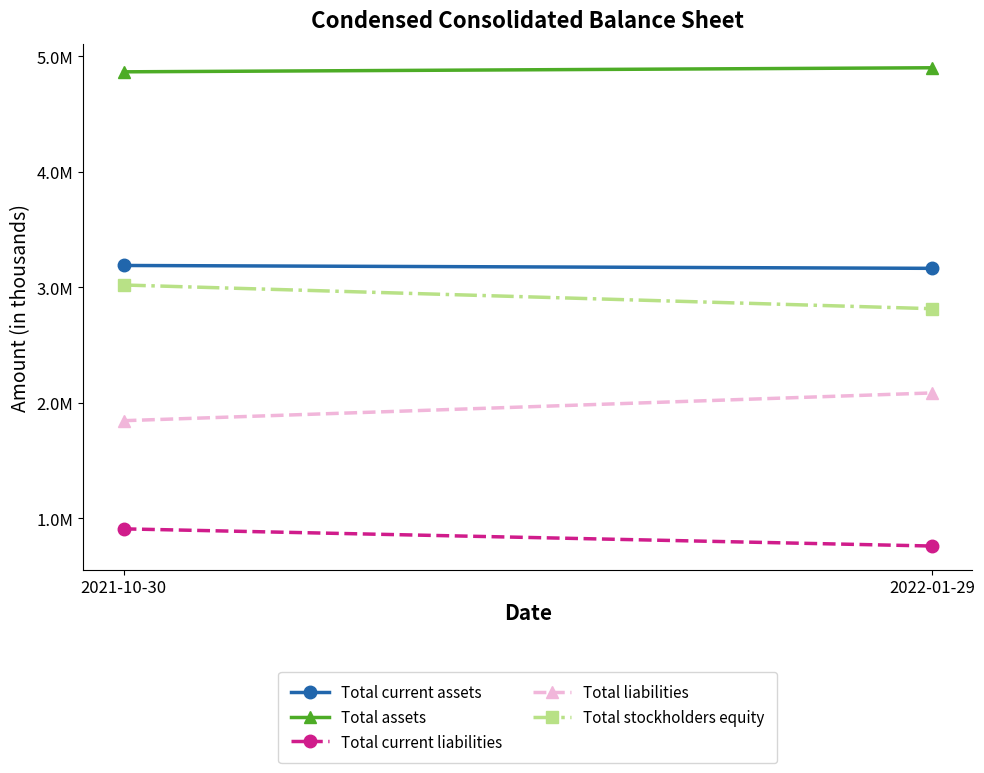

What is the label of the 2nd point from the left?

2022-01-29